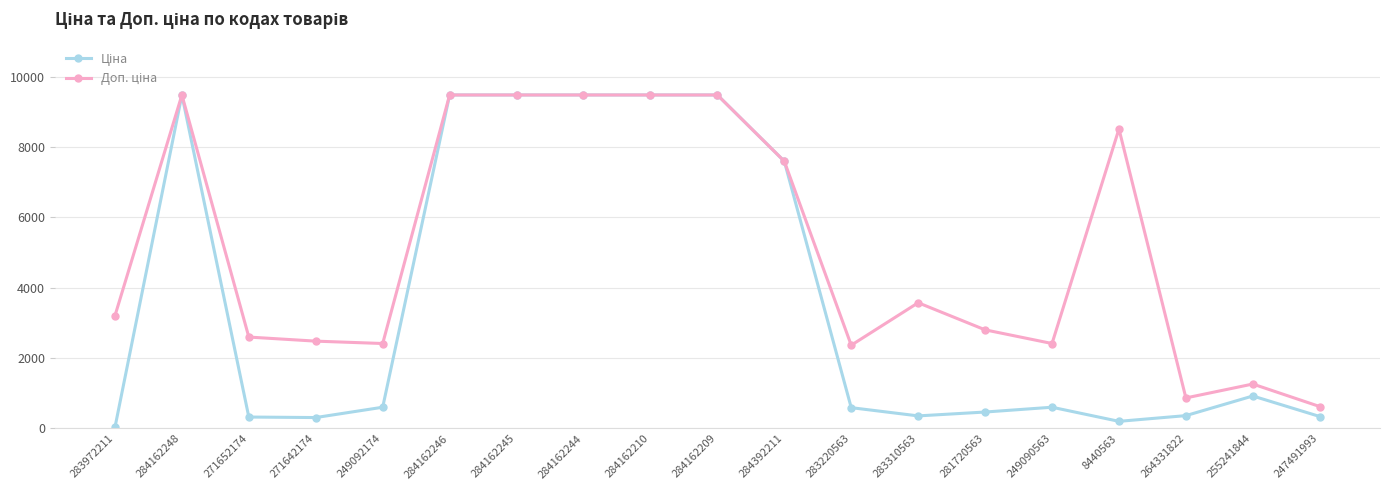

What is the total value across all series at 284162210?

18960.1